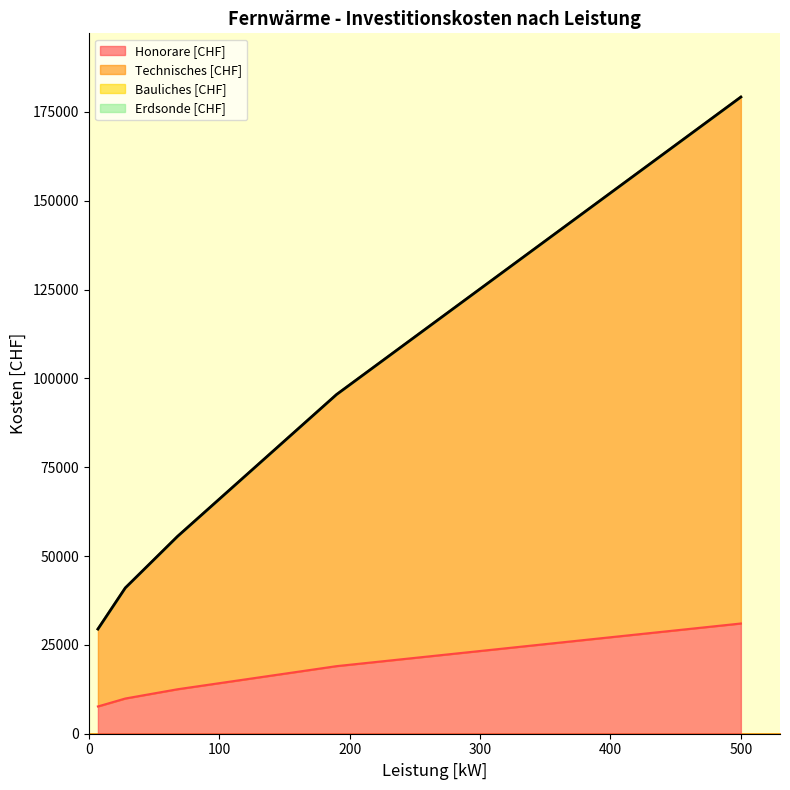

At how many categories does at least one series exceed 48446?

3